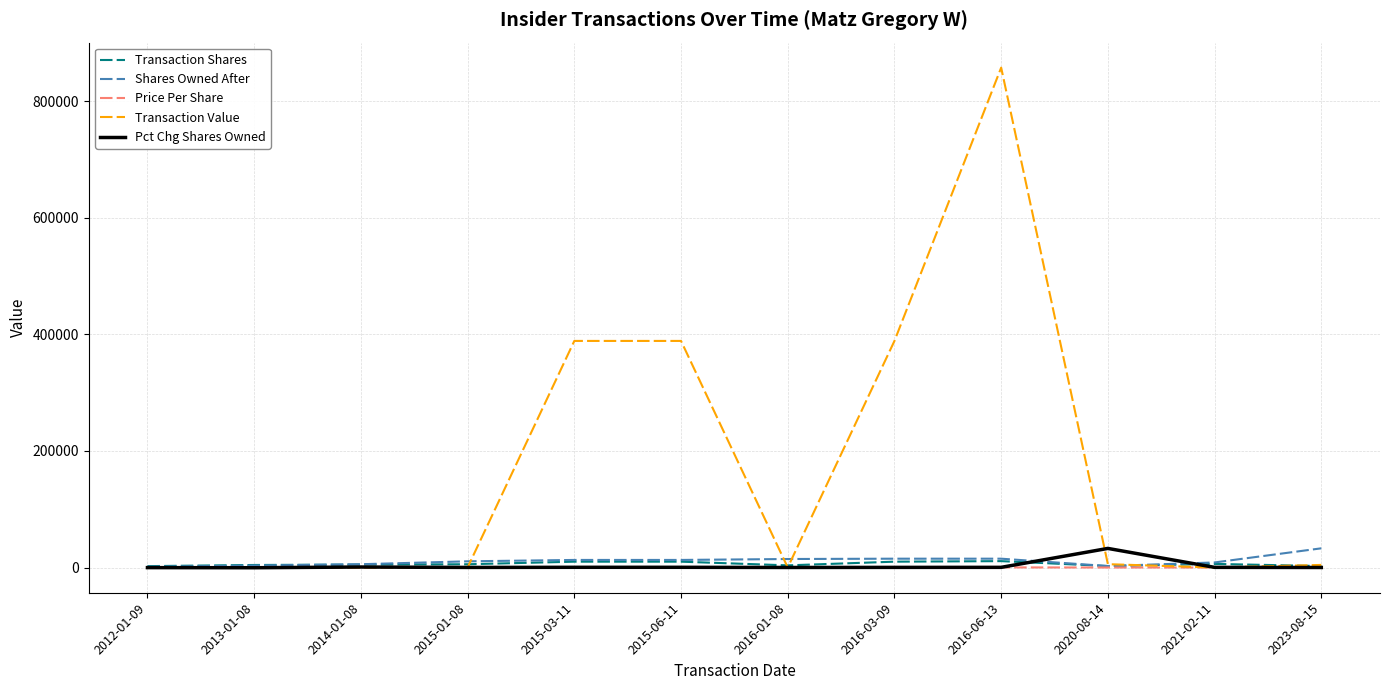

What is the difference between the maximum and minimum values in the Price Per Share series?

183.4